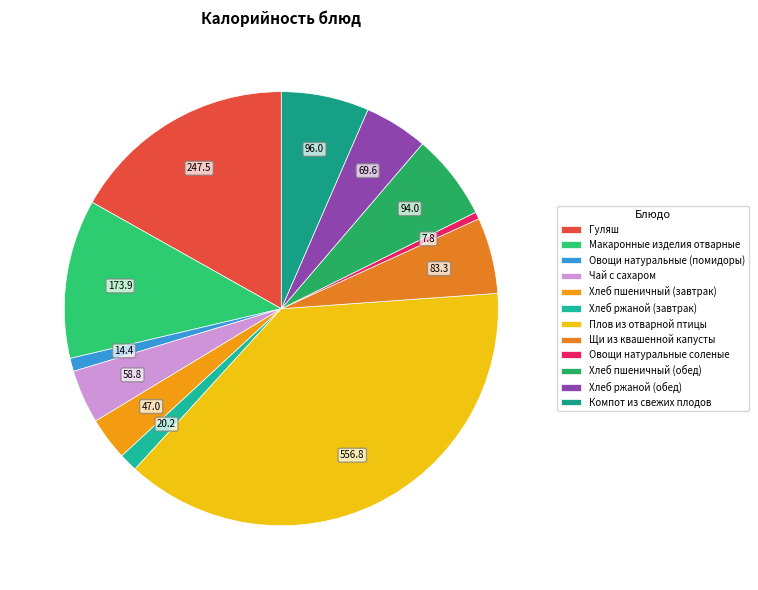

Which slice is the smallest?

Овощи натуральные соленые